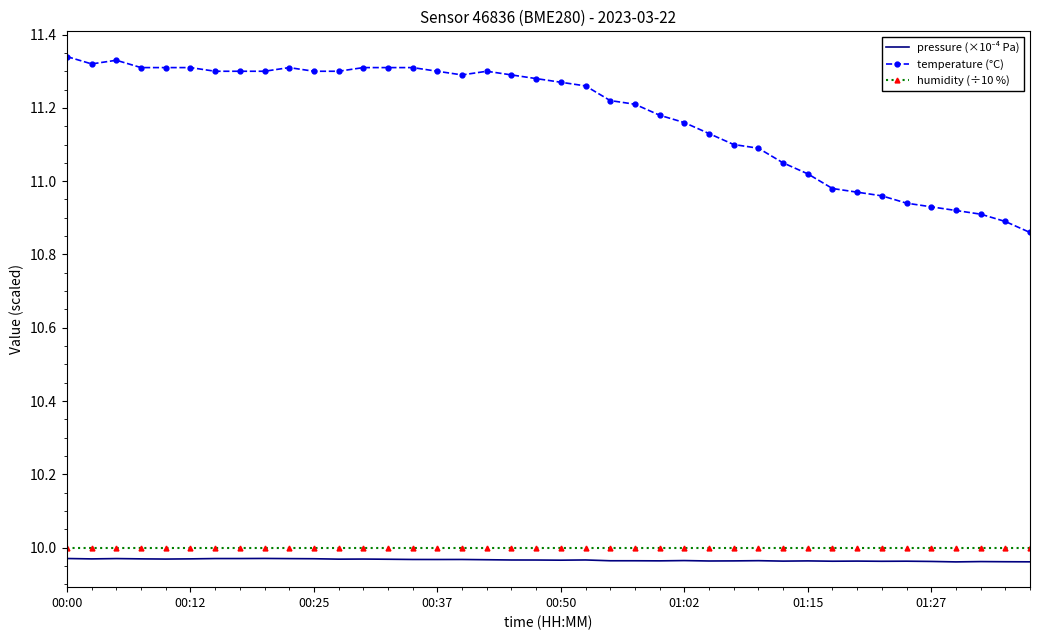

Which series has the largest range (max minus min)?

temperature (°C)